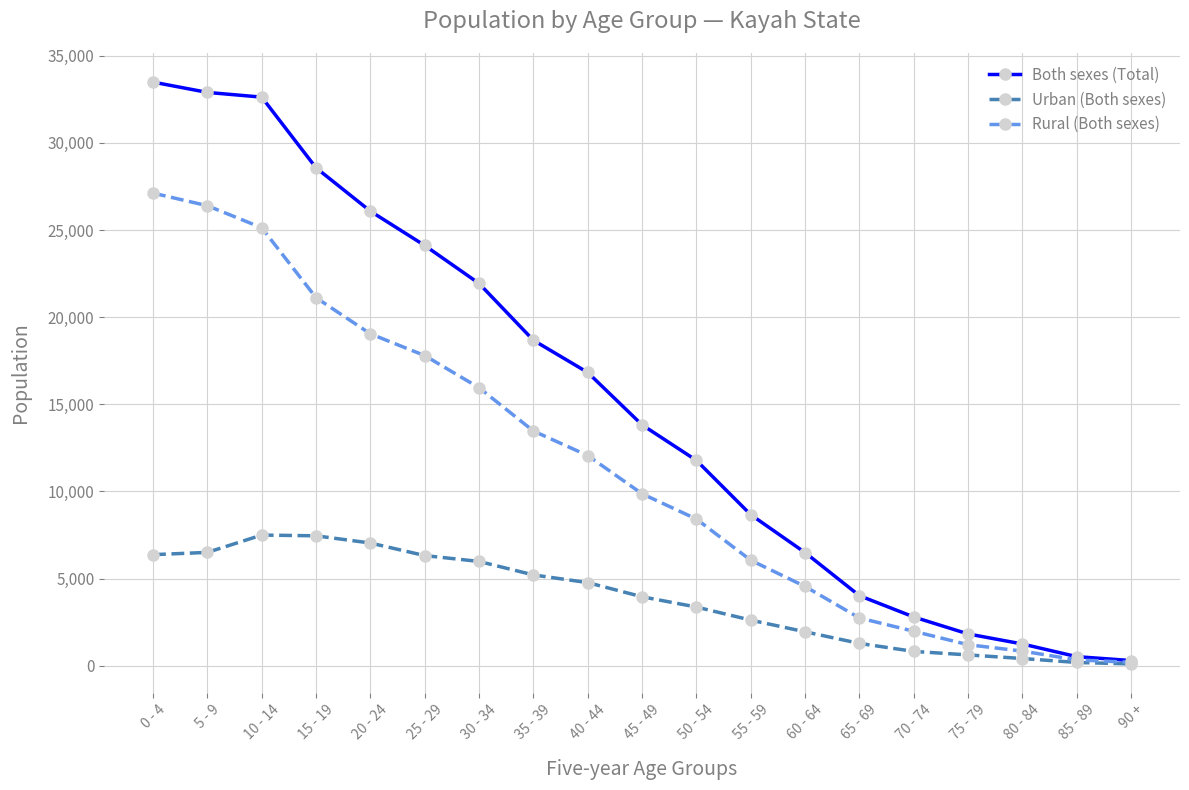

What is the sum of all Urban (Both sexes) values?

72418